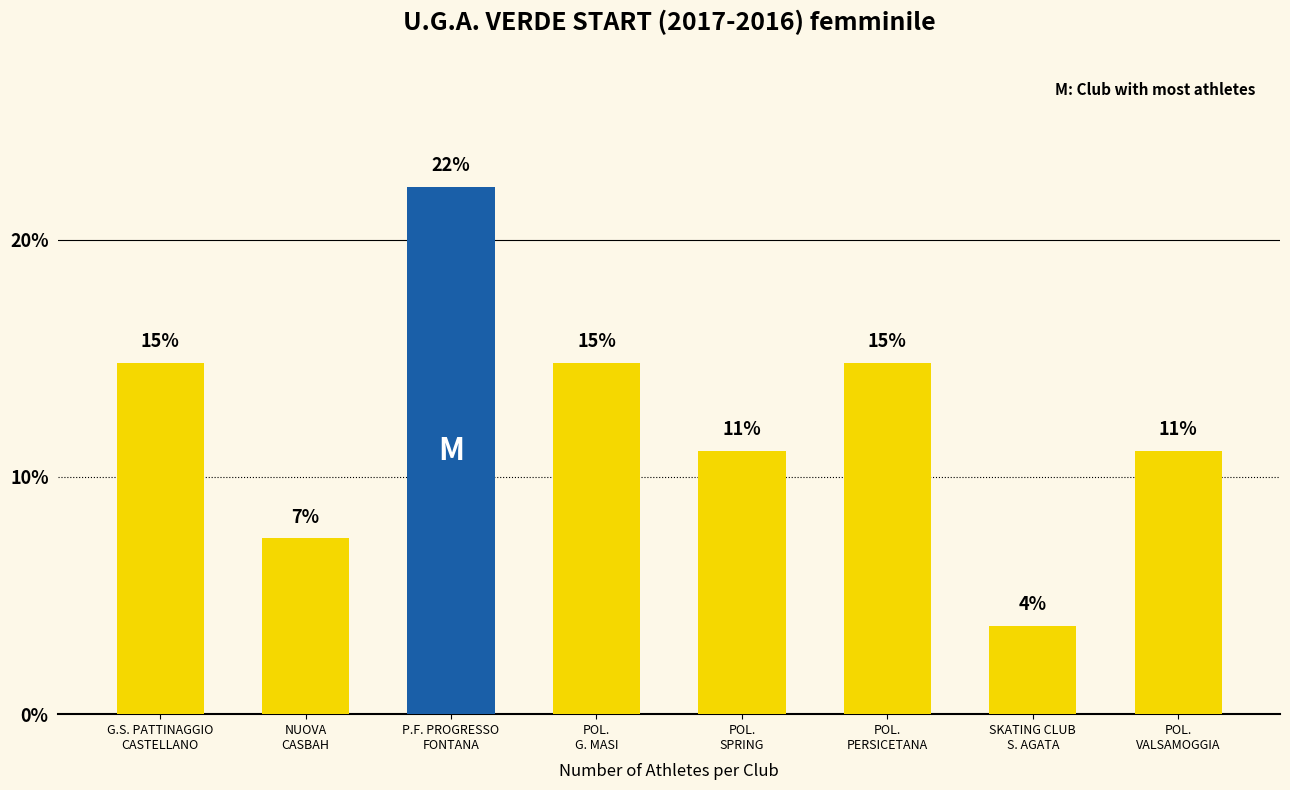

What is the change in value from SKATING CLUB
S. AGATA to POL.
VALSAMOGGIA?

+7.4